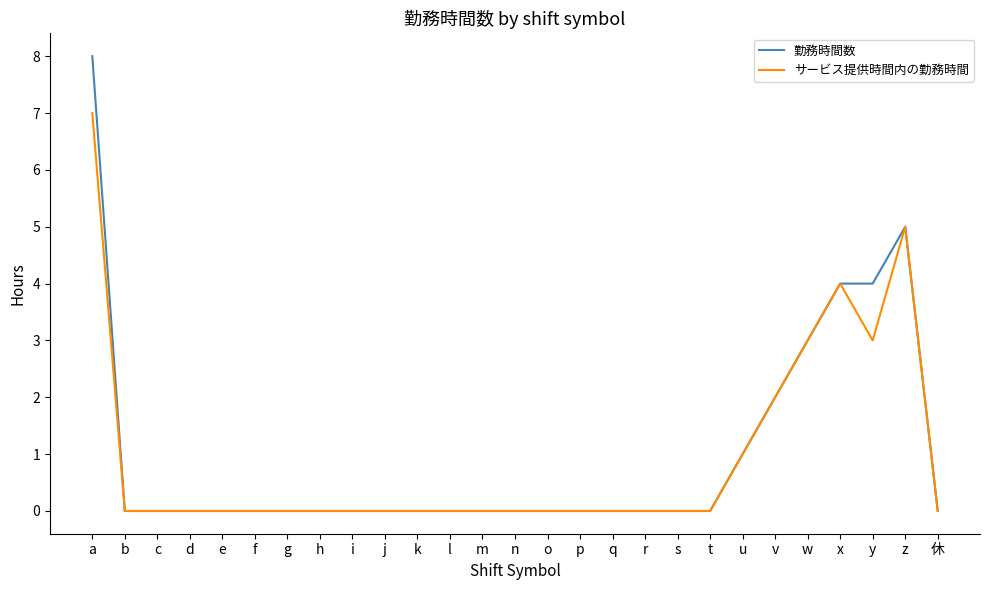

True or false: 勤務時間数 has a value of 4 at x.

True